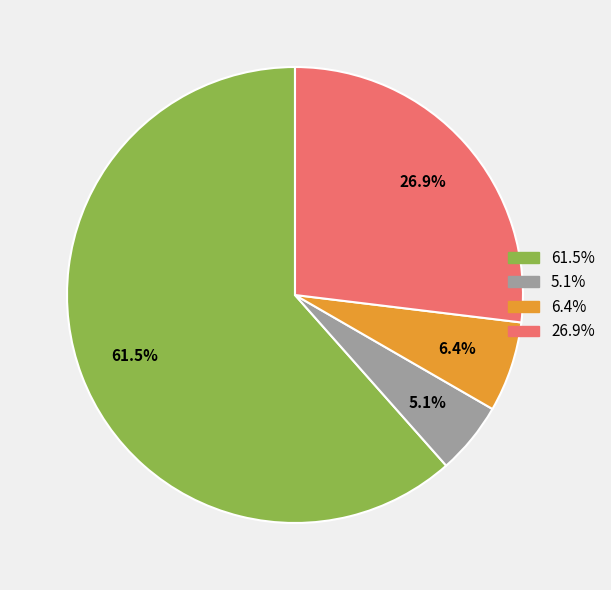

To the nearest percent, what is the difference between the largest and smallest slice percentages?

56%